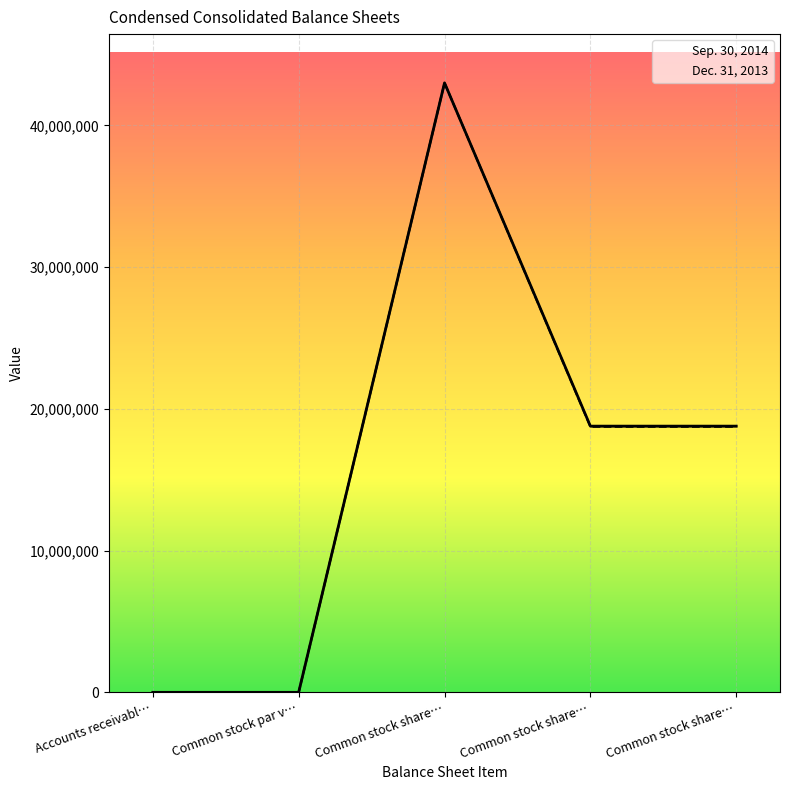

Is the value of Sep. 30, 2014 at Common stock share… greater than the value of Dec. 31, 2013 at Common stock share…?

No